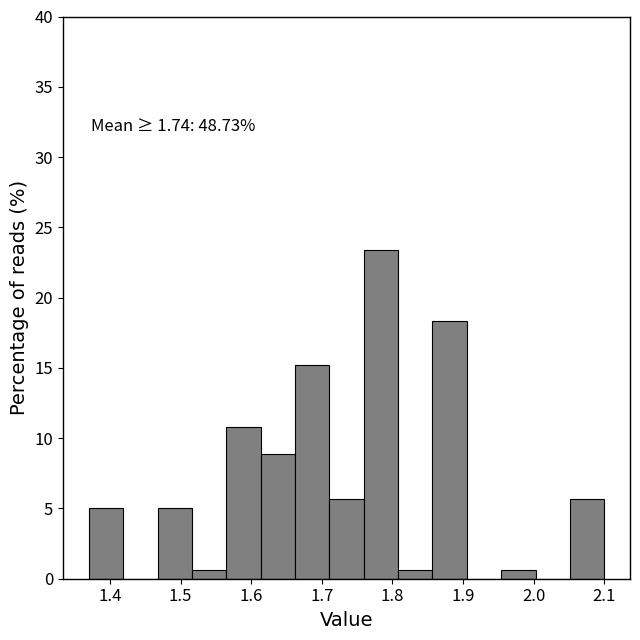

Over which range of the x-axis is the bar tallest?

1.76 to 1.81